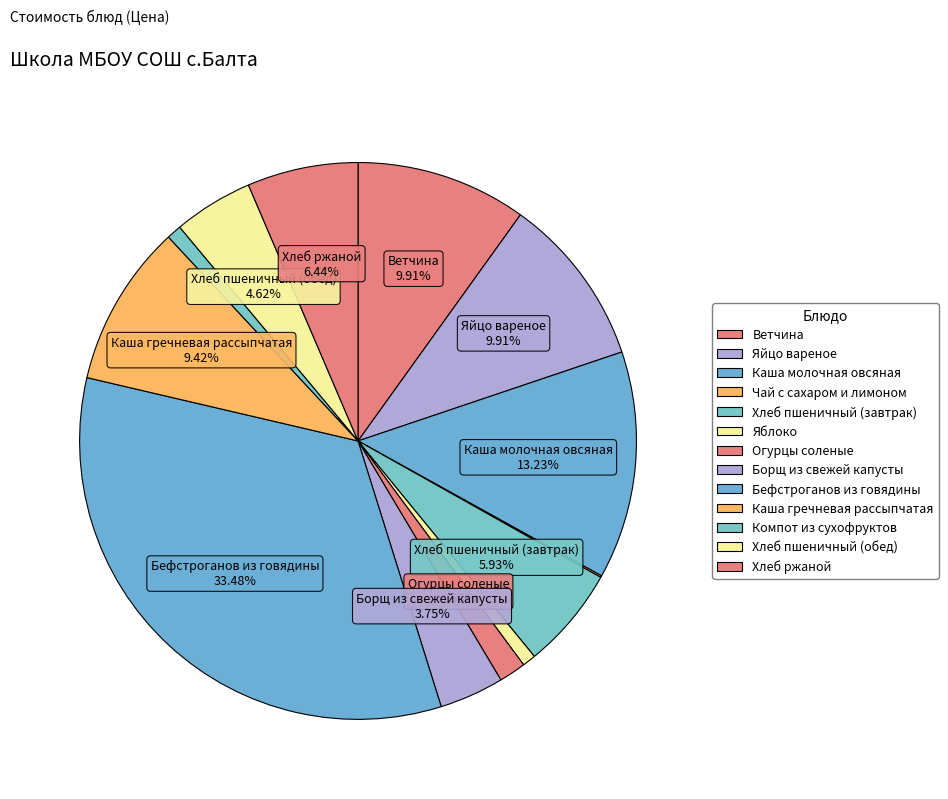

What is the largest slice in the pie chart?

Бефстроганов из говядины